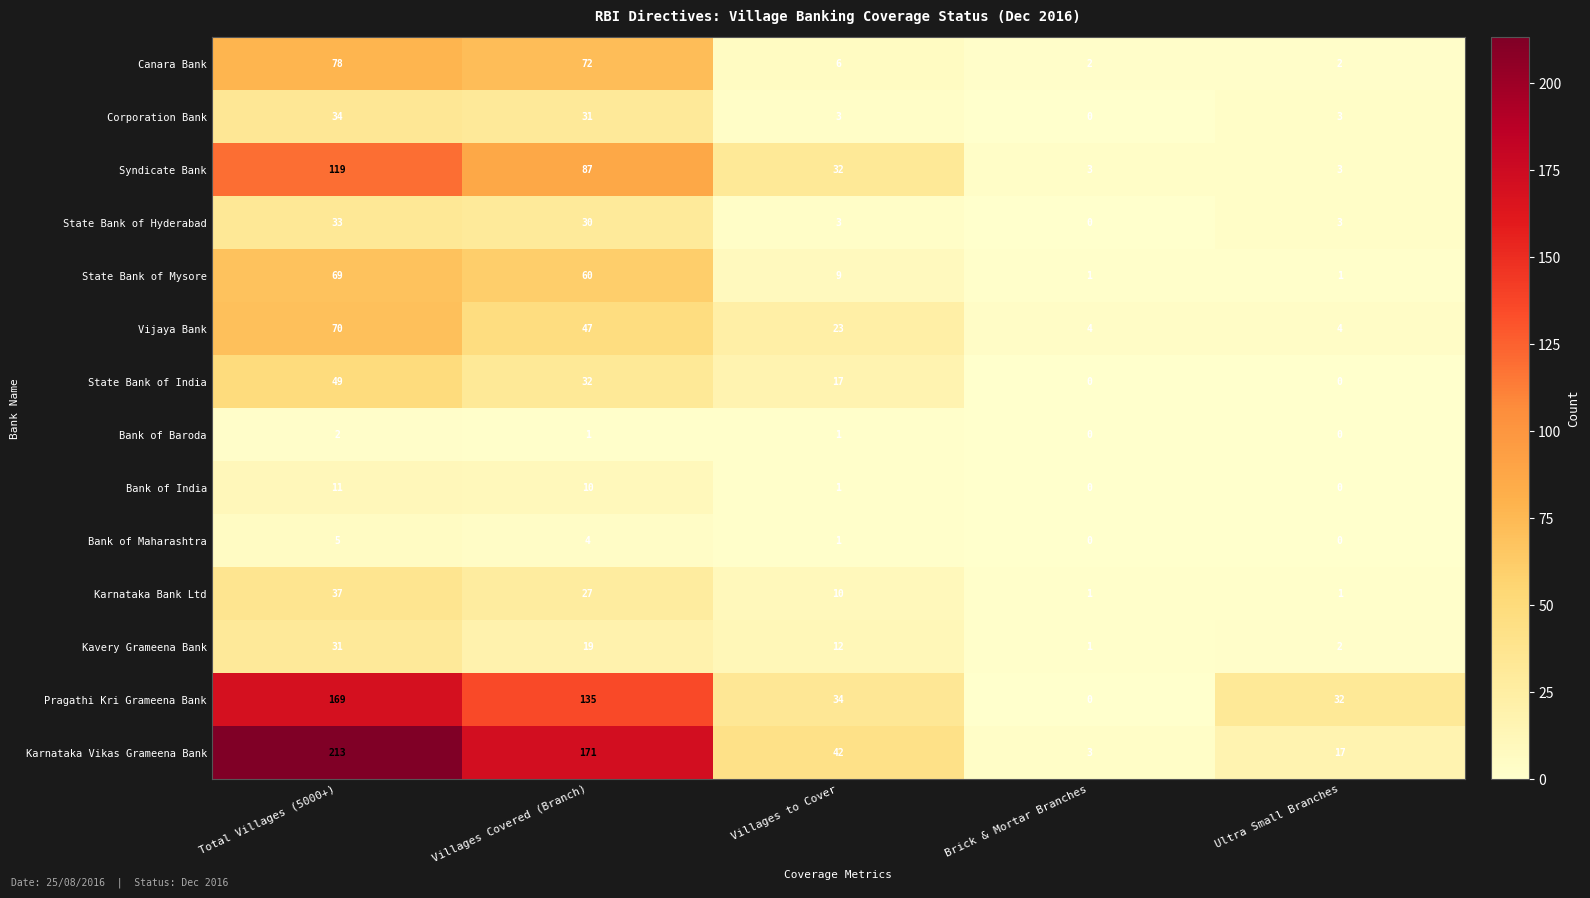

What is the spread (max minus min) of values at Villages Covered (Branch)?

170